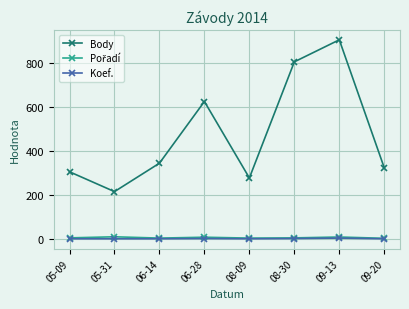

Which series has the widest spread of values?

Body